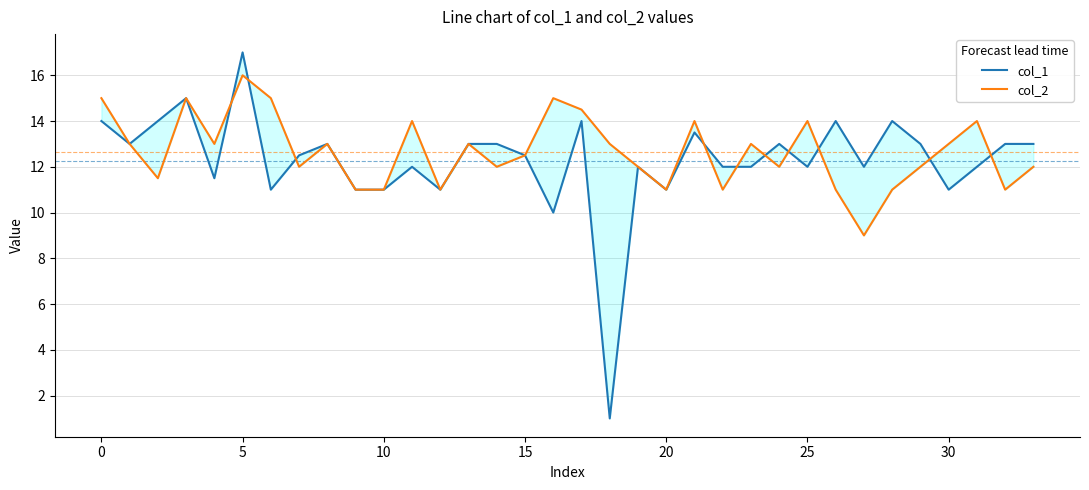

Between 12 and 21, which series saw the biggest shift?

col_2